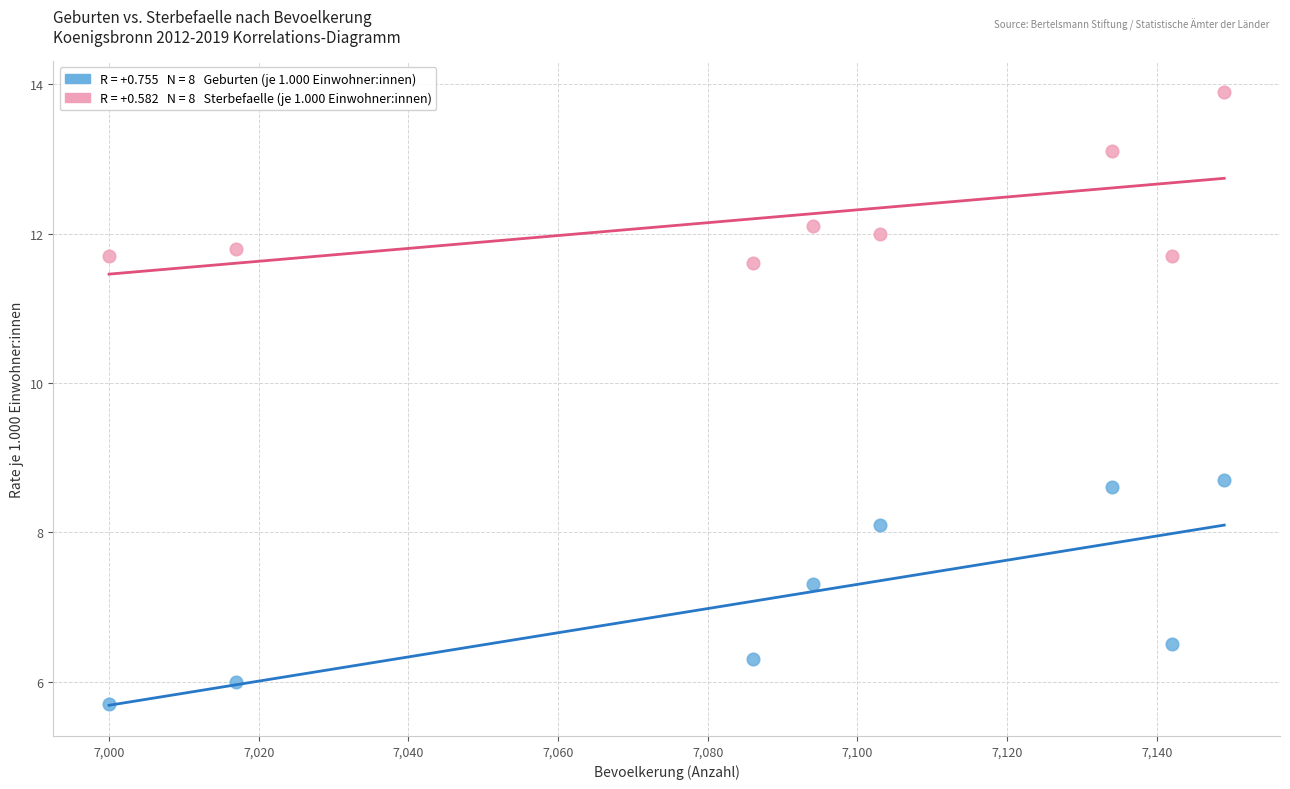

Across all series, what Y value is closest to 9?

8.7